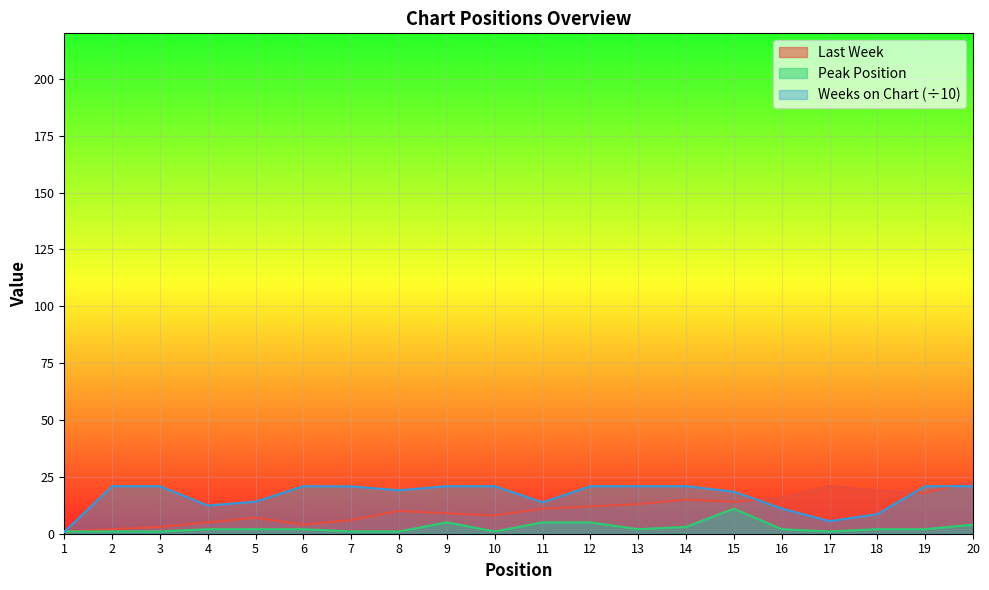

What is the value of the Last Week point at the 12th from the left?

12.0